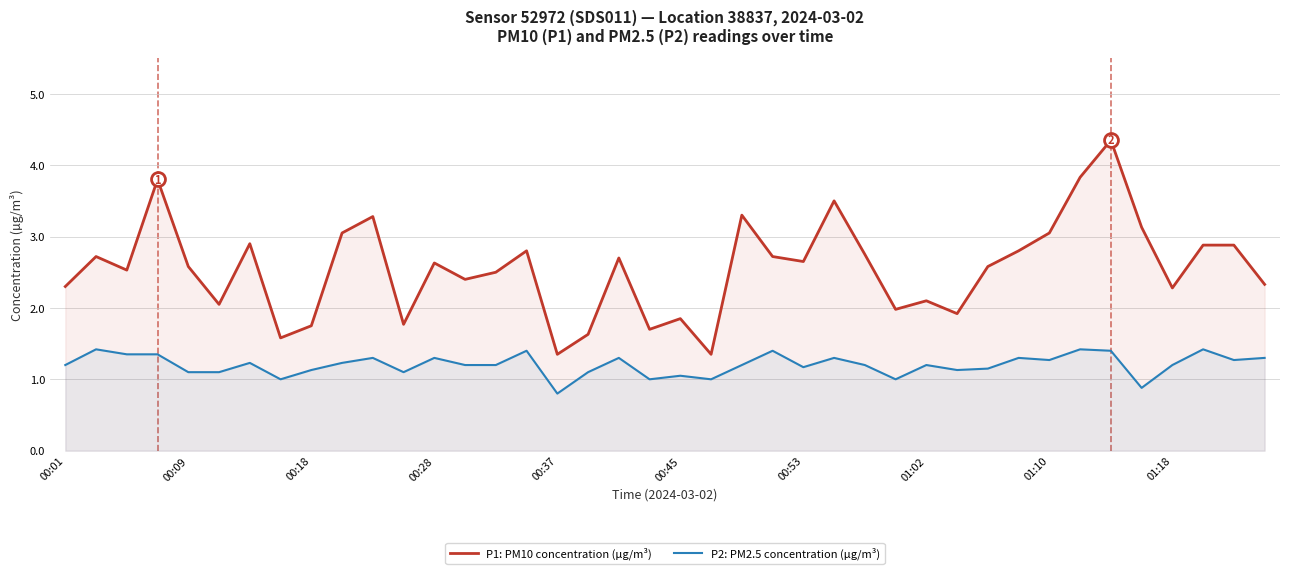

How many lines are shown in the chart?

2